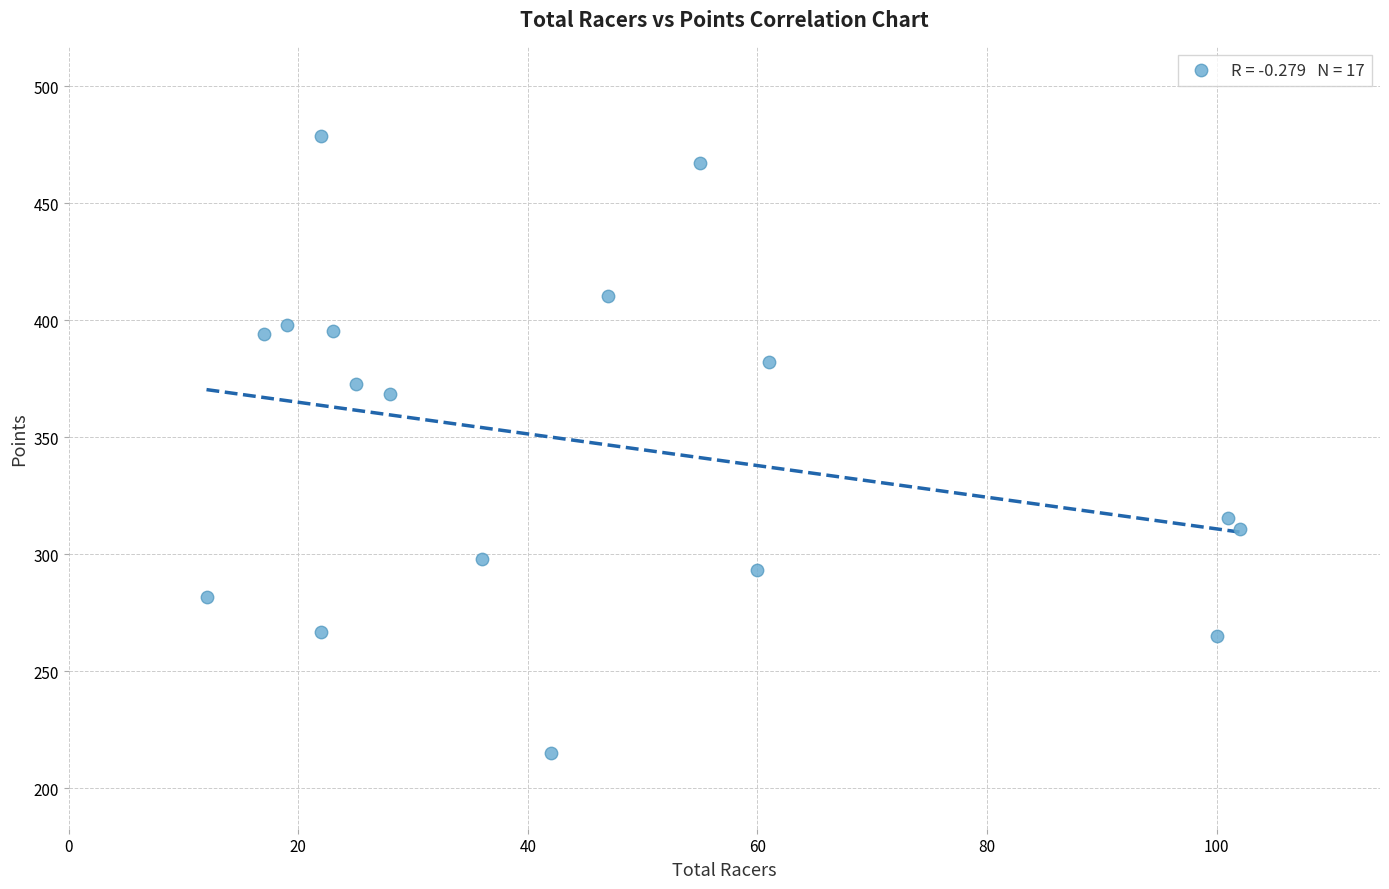

What is the range of X values (max minus min)?

90.0